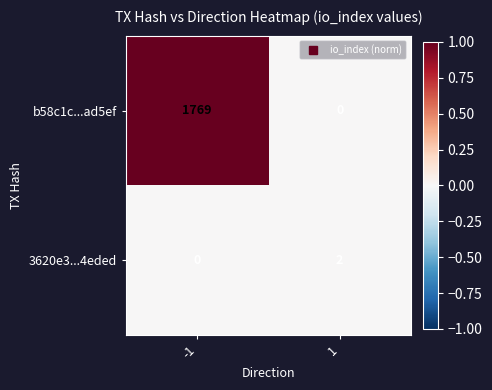

List the series in order of their overall mean, lowest first.

3620e3...4eded, b58c1c...ad5ef